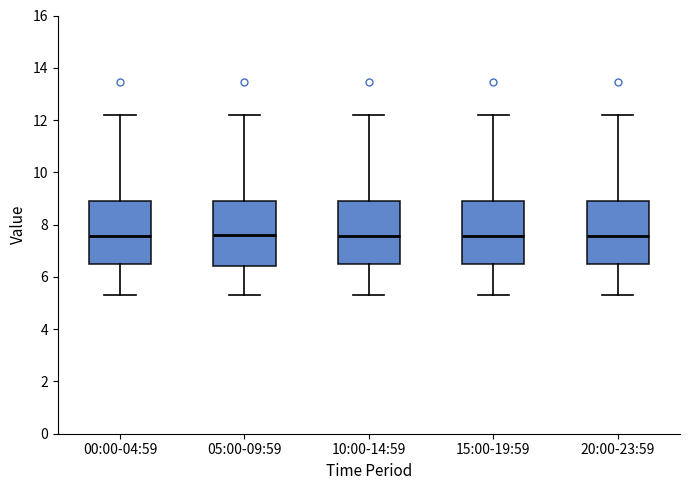

Where is the lower edge of the box for 05:00-09:59 on the y-axis? The values are not printed on the chart, so give them approximately, as read against the axis.

6.4